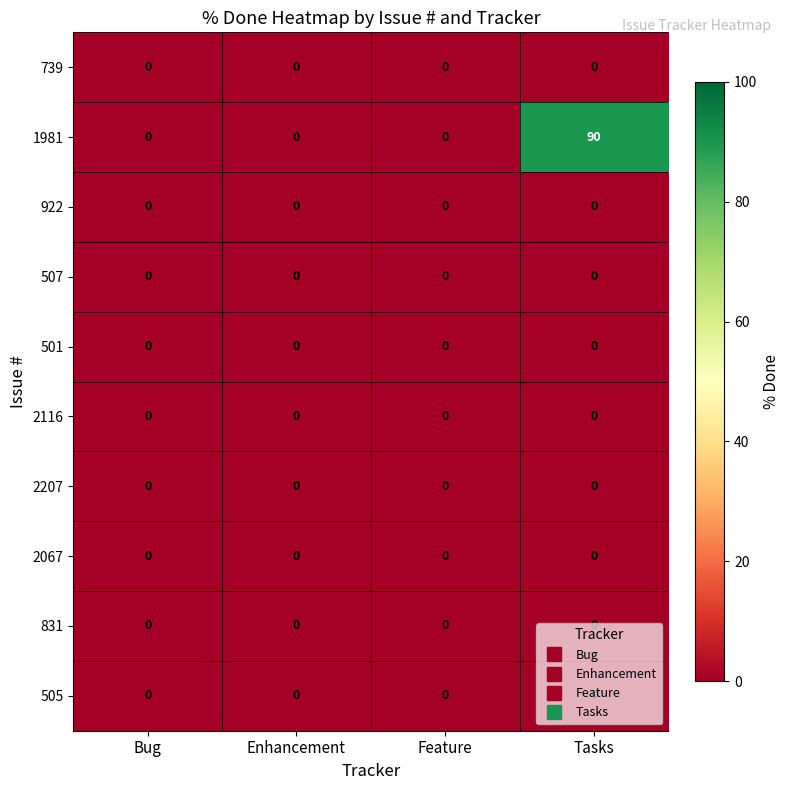

True or false: 501 has a value of 0 at Tasks.

True